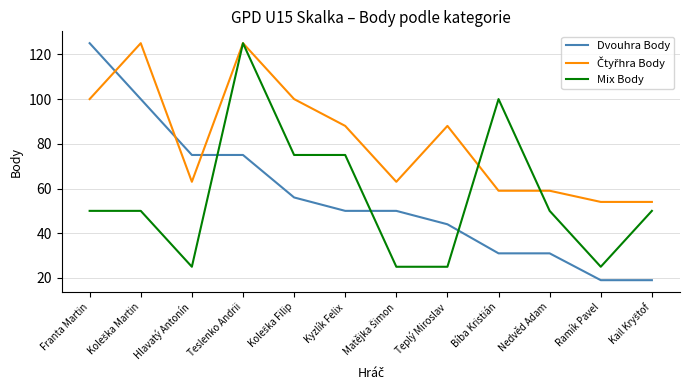

What is the difference between the highest and lowest values at Ramík Pavel?

35